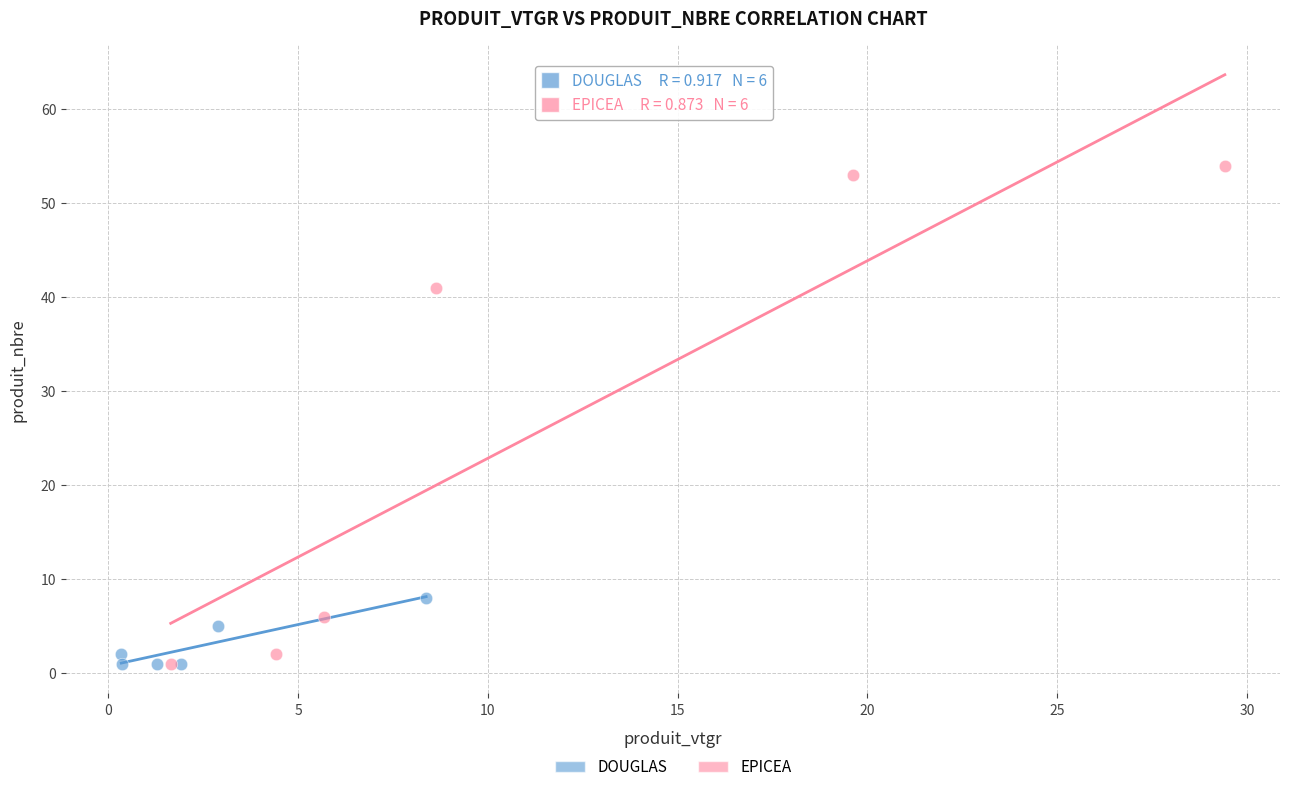

Which series has the largest Y range (max minus min)?

EPICEA